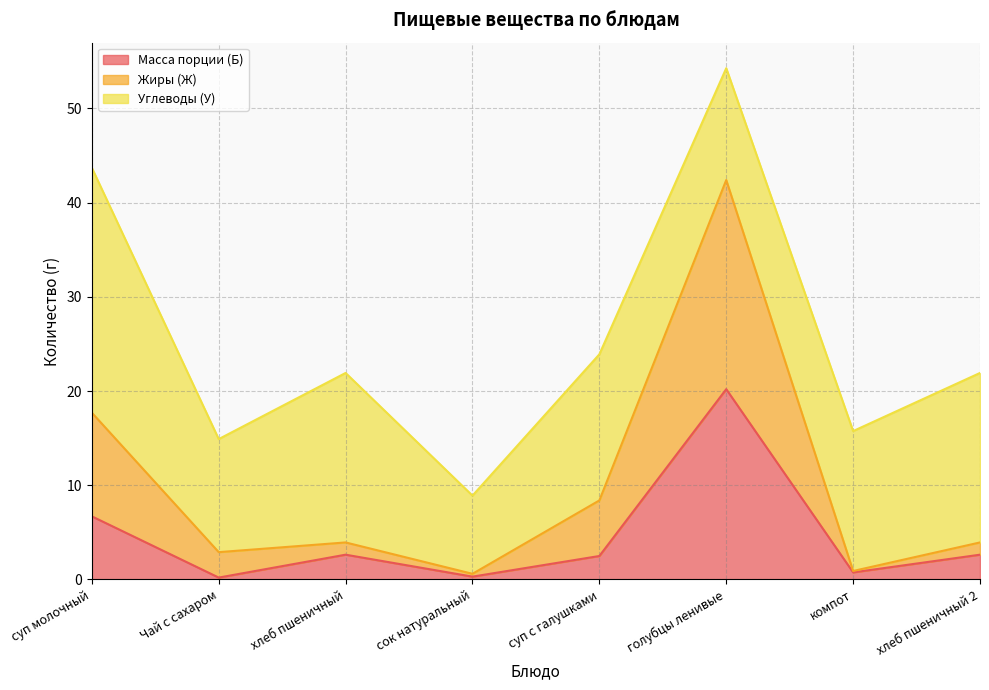

The Масса порции (Б) series shows 0.8 at компот. True or false?

True